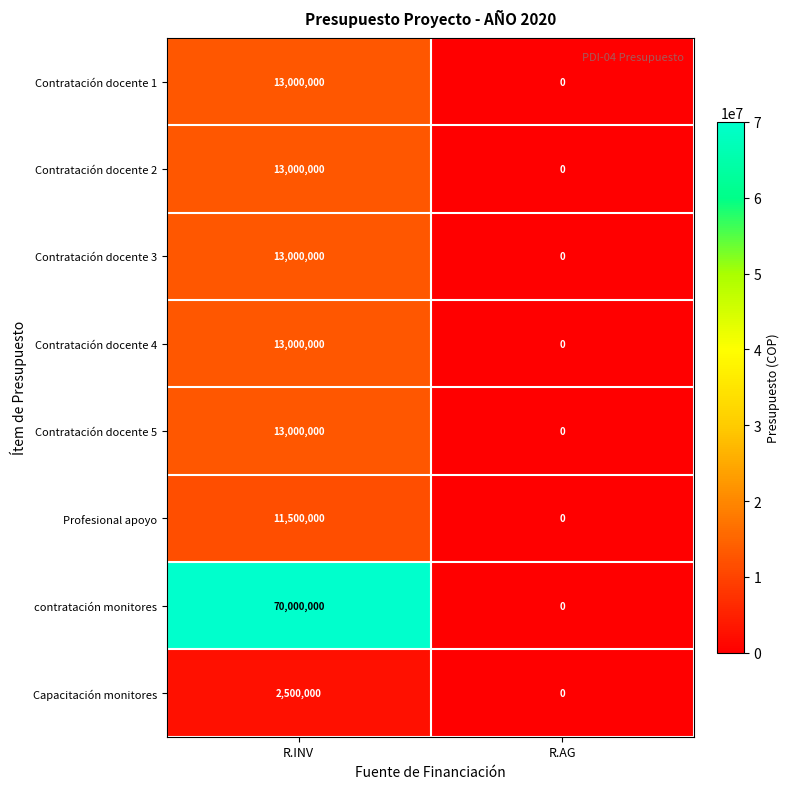

How many values in Contratación docente 1 are above zero?

1